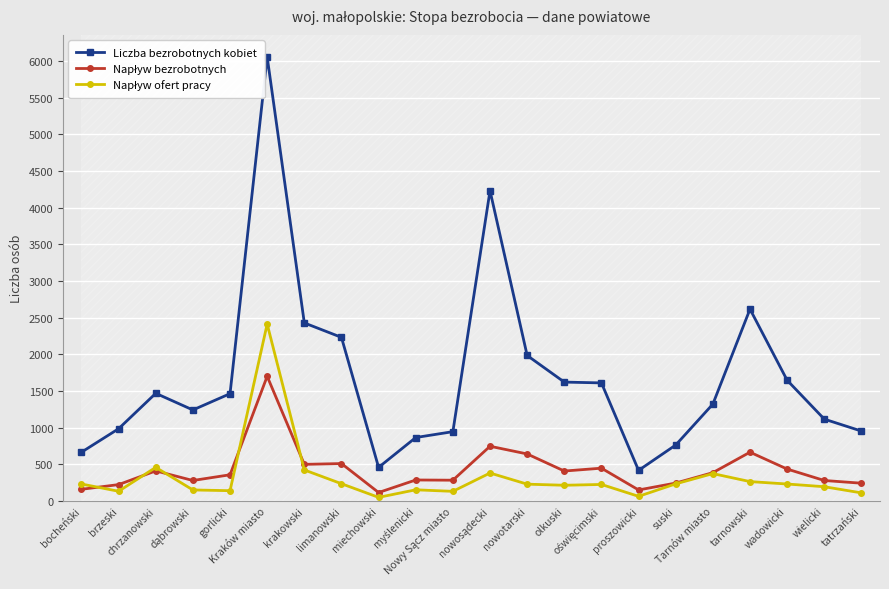

Which series has the largest range (max minus min)?

Liczba bezrobotnych kobiet